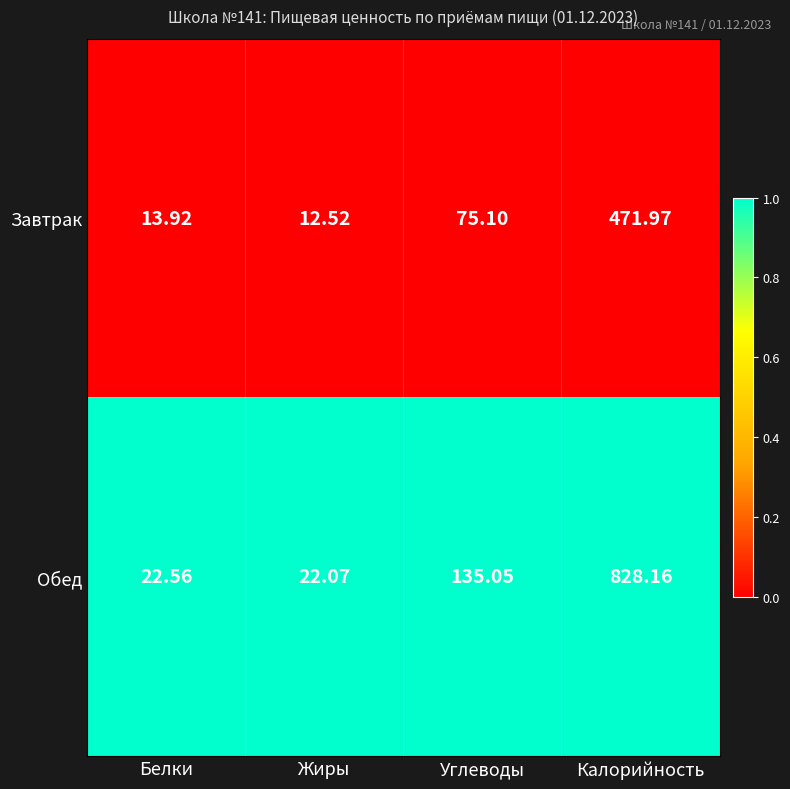

Which category has the lowest value across all series?

Жиры